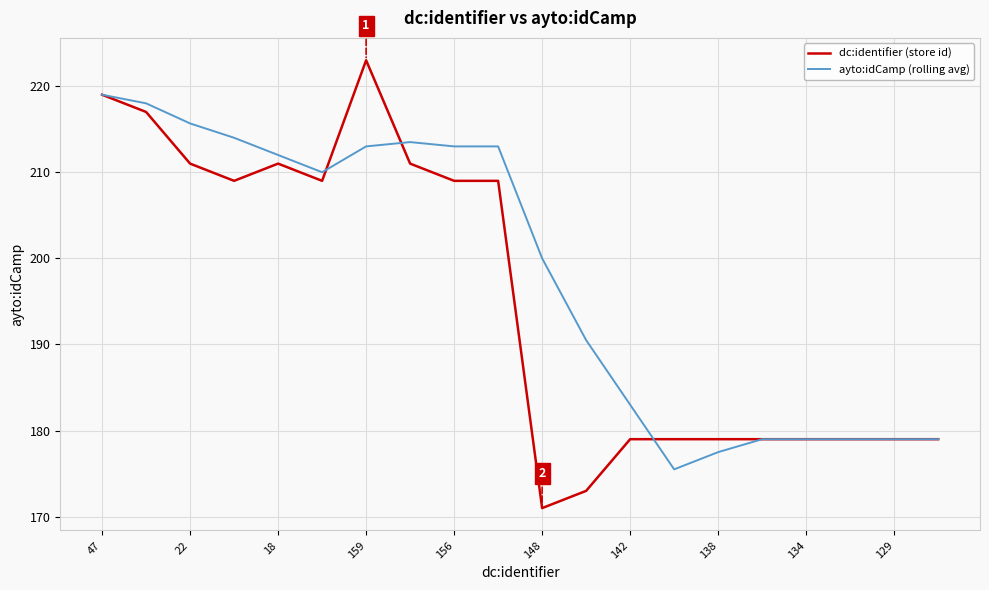

What are all the series names shown in the legend?

dc:identifier (store id), ayto:idCamp (rolling avg)